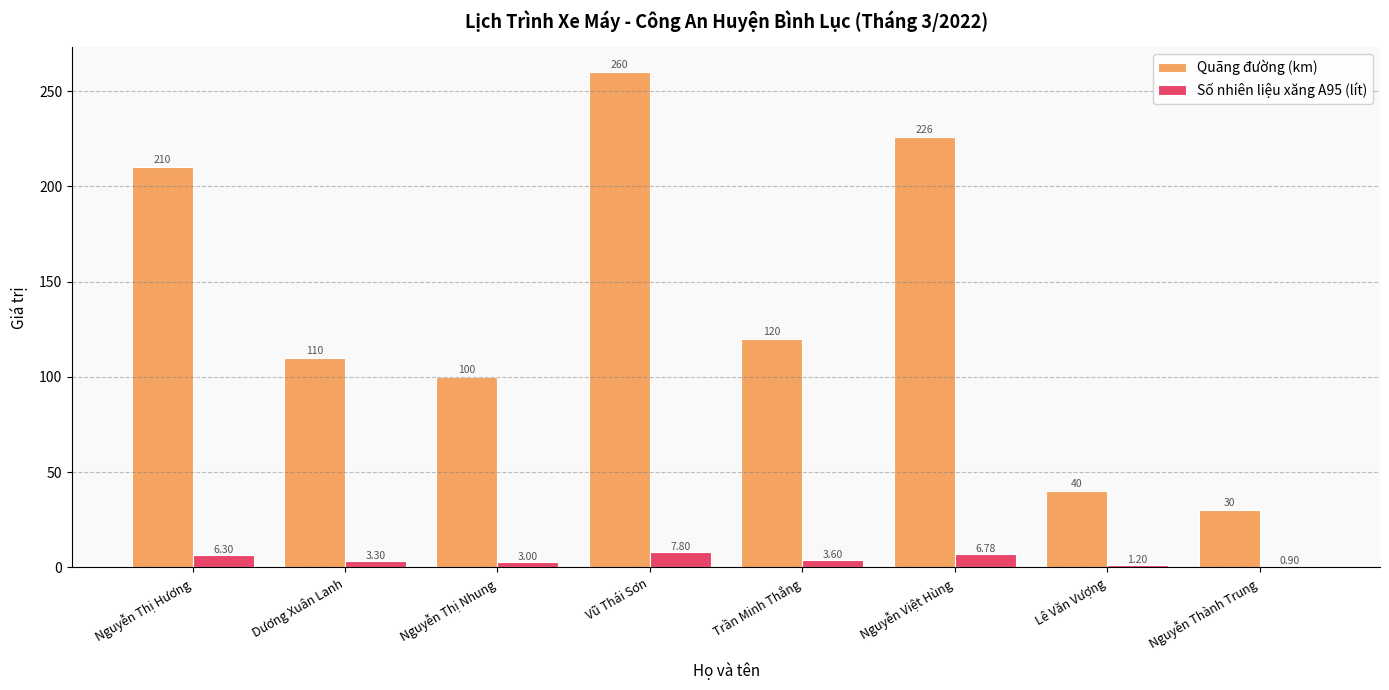

Rank the series at Nguyễn Thị Nhung from lowest to highest value.

Số nhiên liệu xăng A95 (lít), Quãng đường (km)